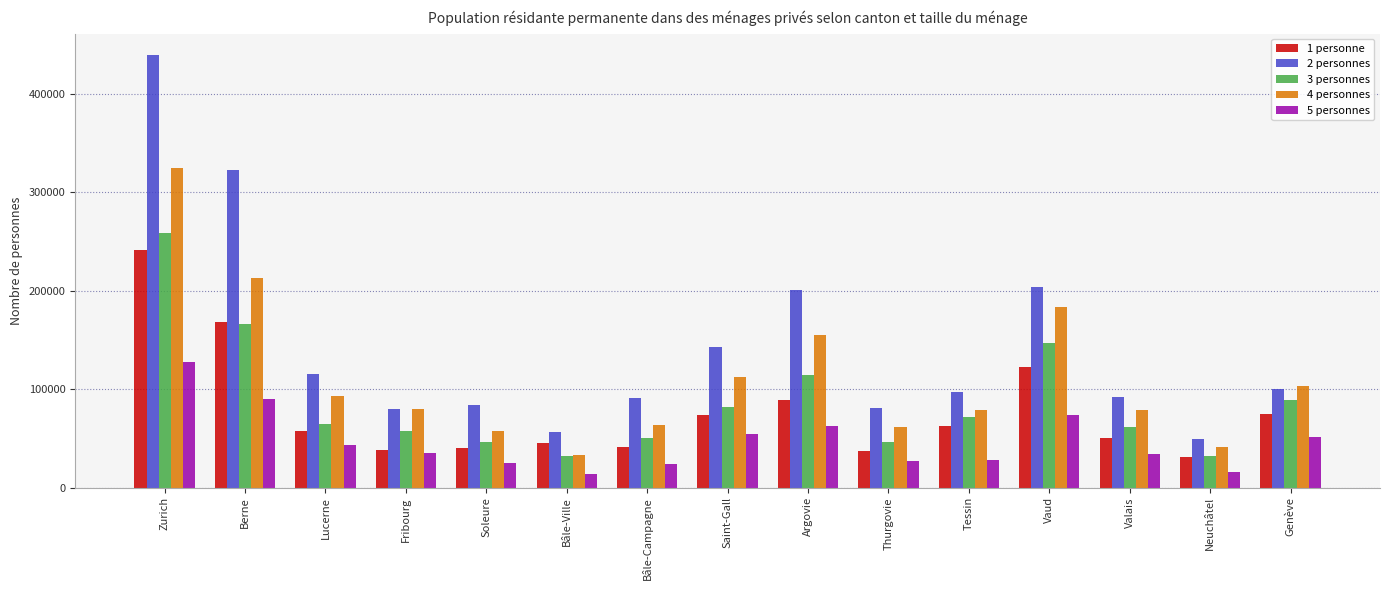

What value does the 3 personnes series have at Tessin, to the nearest 50?

71800